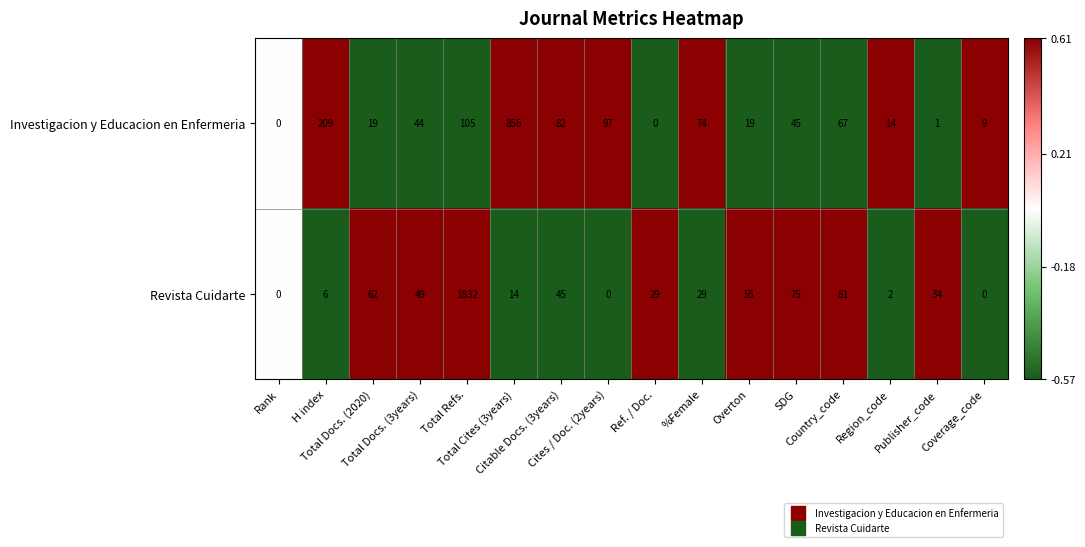

What is the maximum value for Revista Cuidarte?

1832